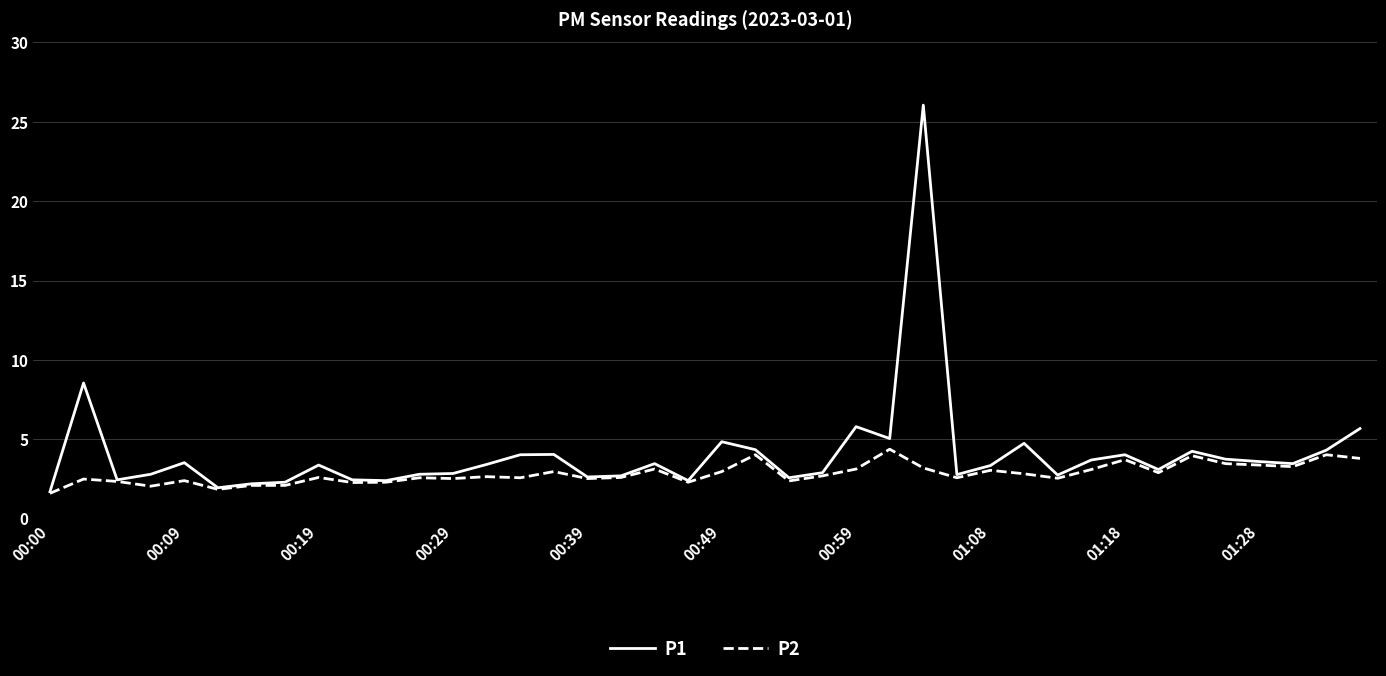

List the series in order of their overall mean, highest first.

P1, P2